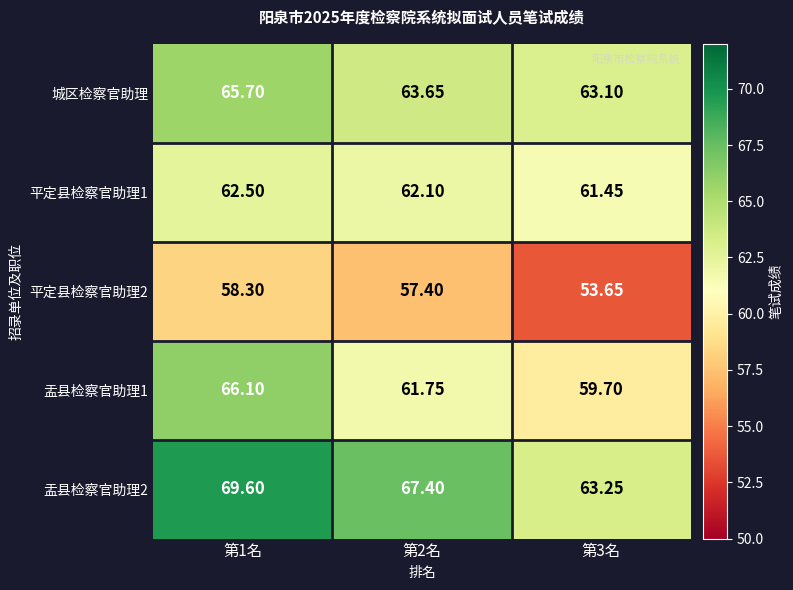

Is the value of 盂县检察官助理1 at 第1名 greater than the value of 城区检察官助理 at 第3名?

Yes